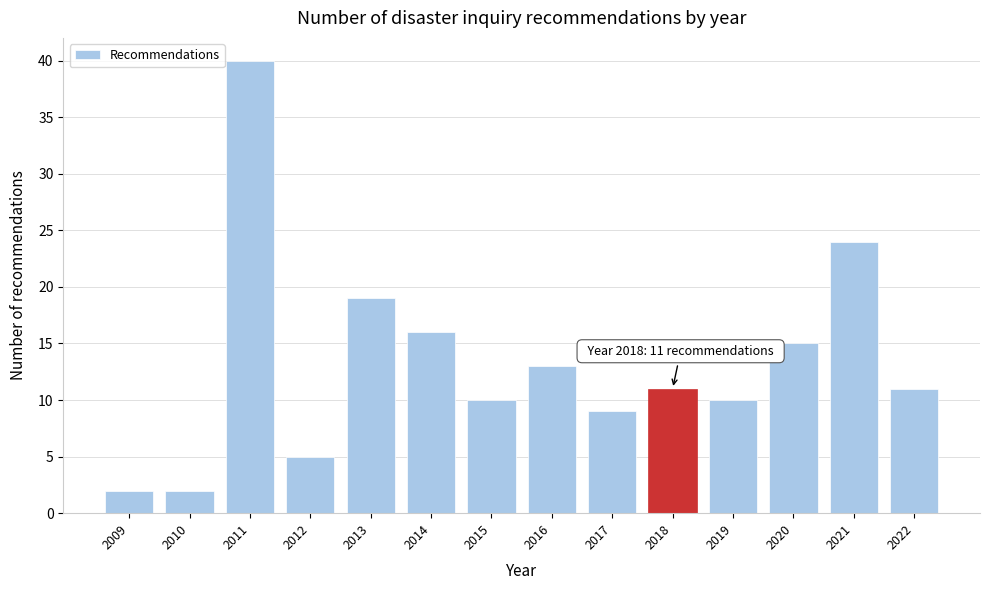

Reading left to right, transcribe all the data shown in this chart.

2009=2	2010=2	2011=40	2012=5	2013=19	2014=16	2015=10	2016=13	2017=9	2018=11	2019=10	2020=15	2021=24	2022=11